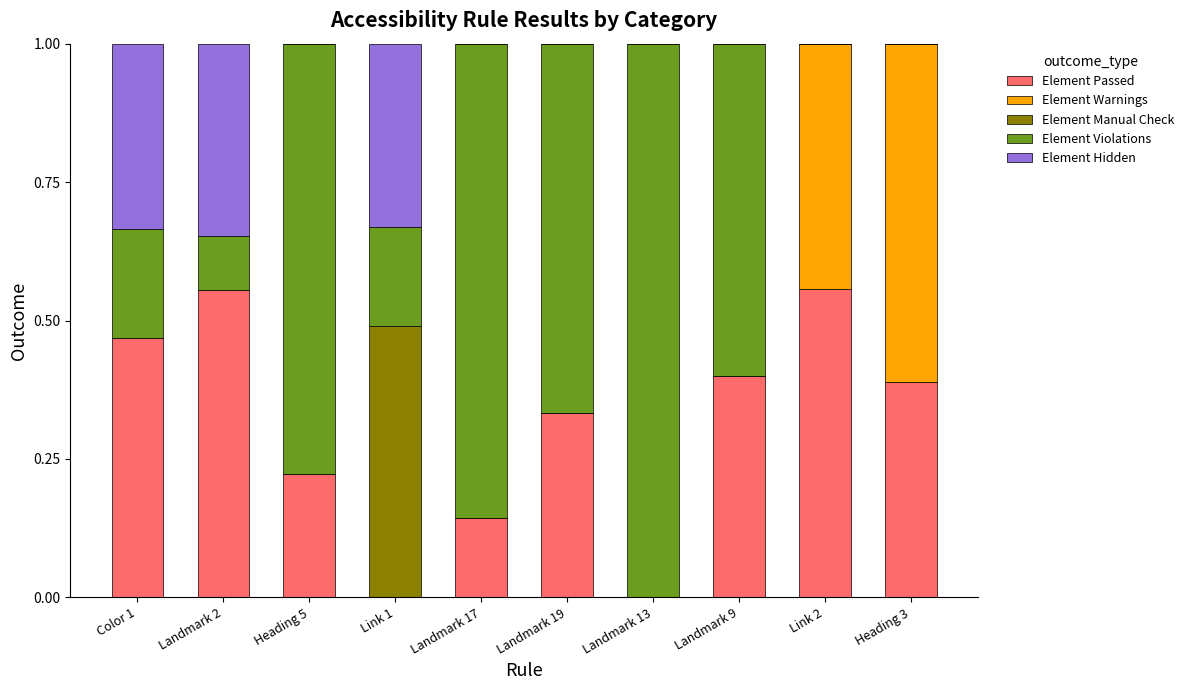

How many Element Passed values are between 0 and 1?

10